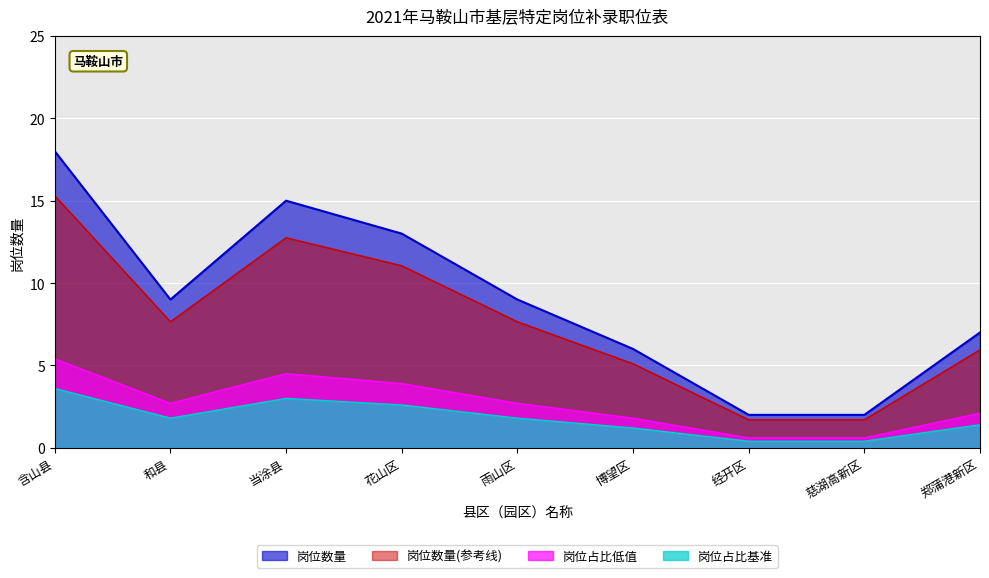

Is it true that the value at 经开区 is 2?

True